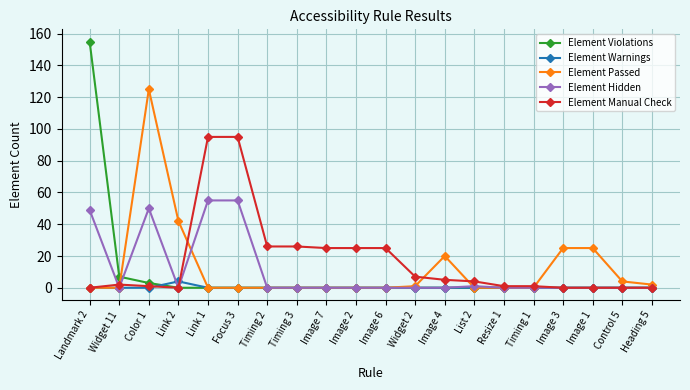

How many series are shown in this chart?

5